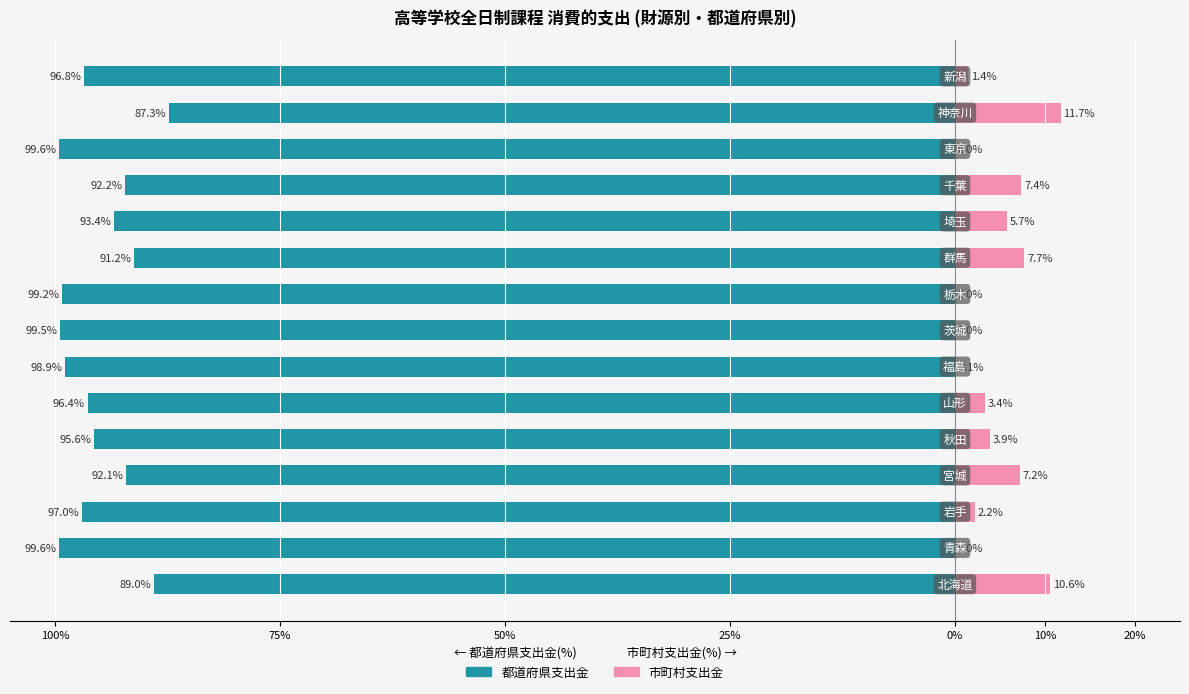

How many categories are shown in the chart?

15